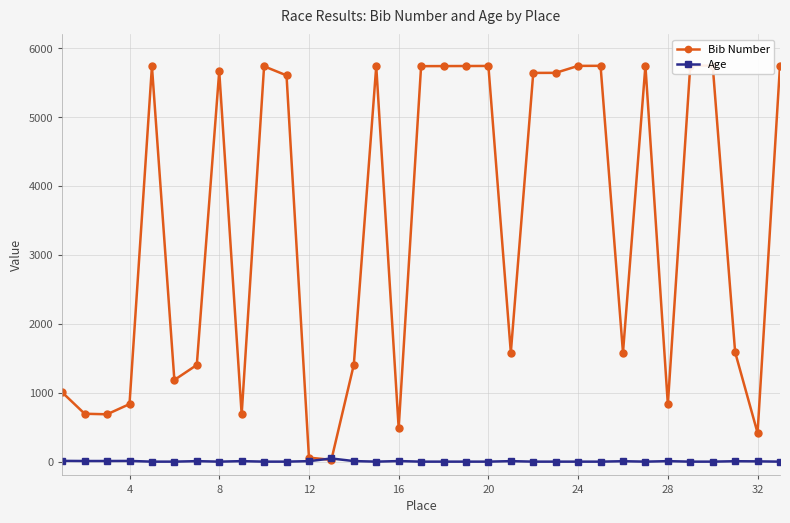

What are all the series names shown in the legend?

Bib Number, Age